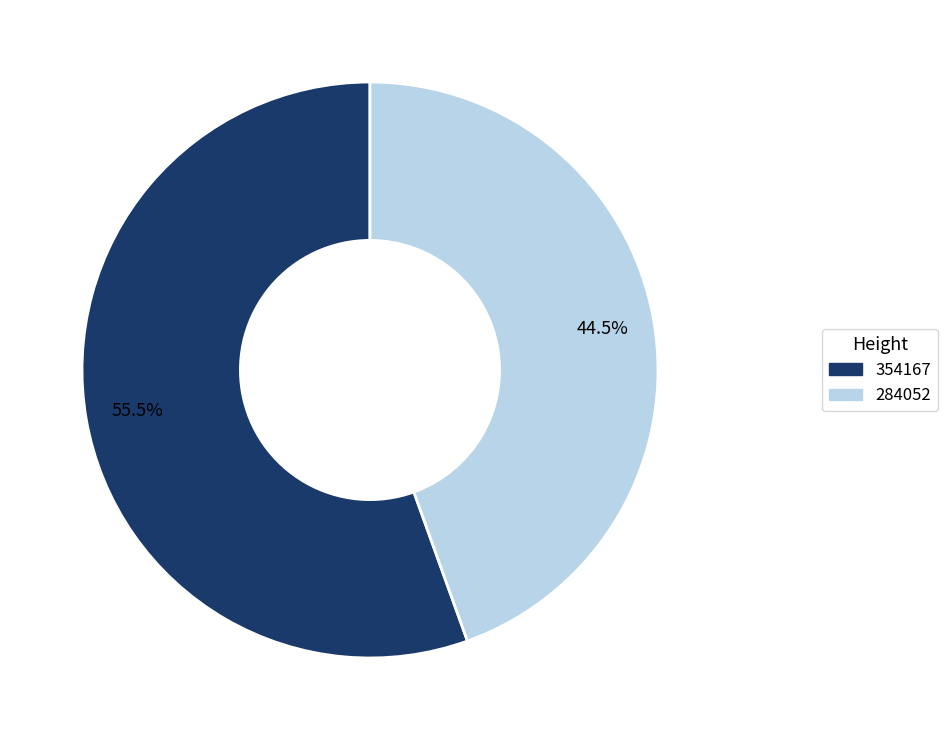

Do 284052 and 354167 together represent more than half of the pie?

Yes